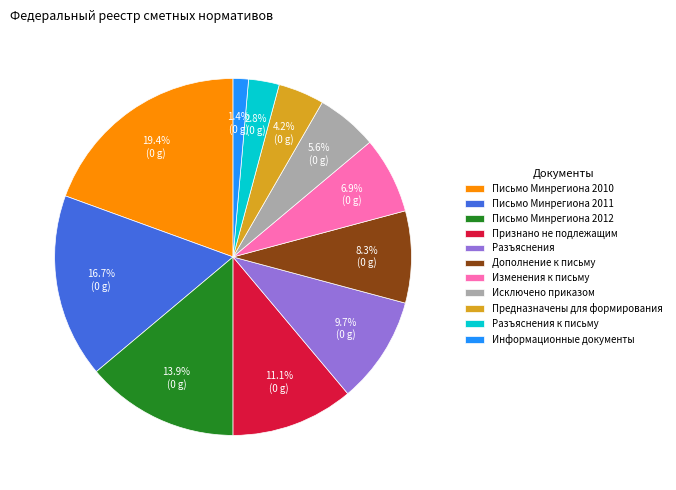

How many segments does this pie chart have?

11